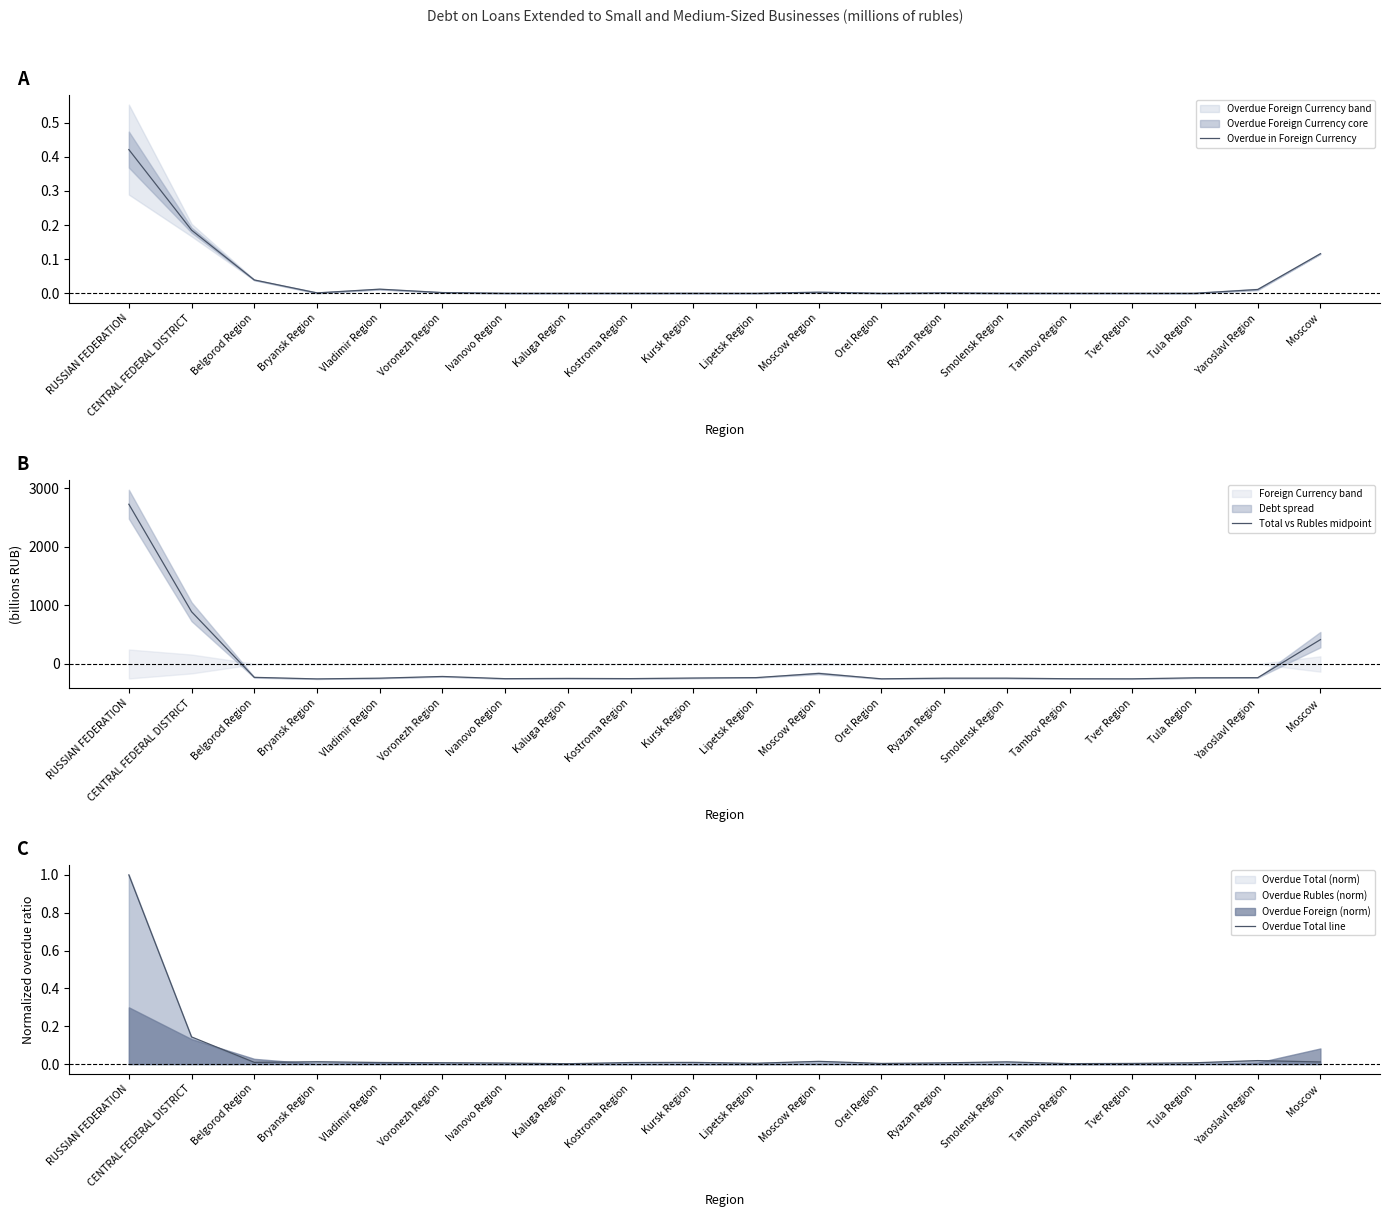

At how many categories does at least one series exceed -168?

20